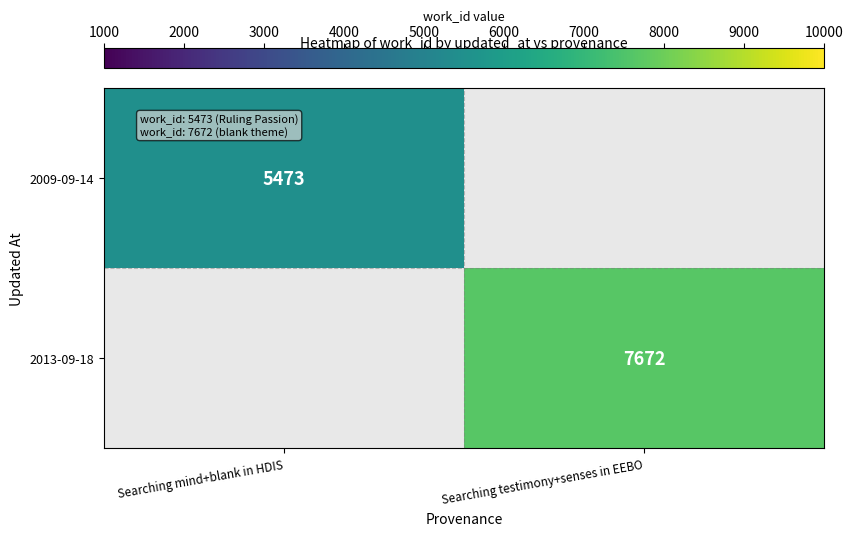

Count the number of categories in the chart.

2